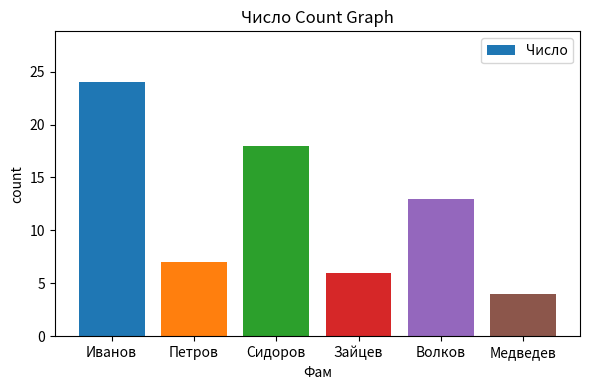

Where does the data first go above 13?

Иванов